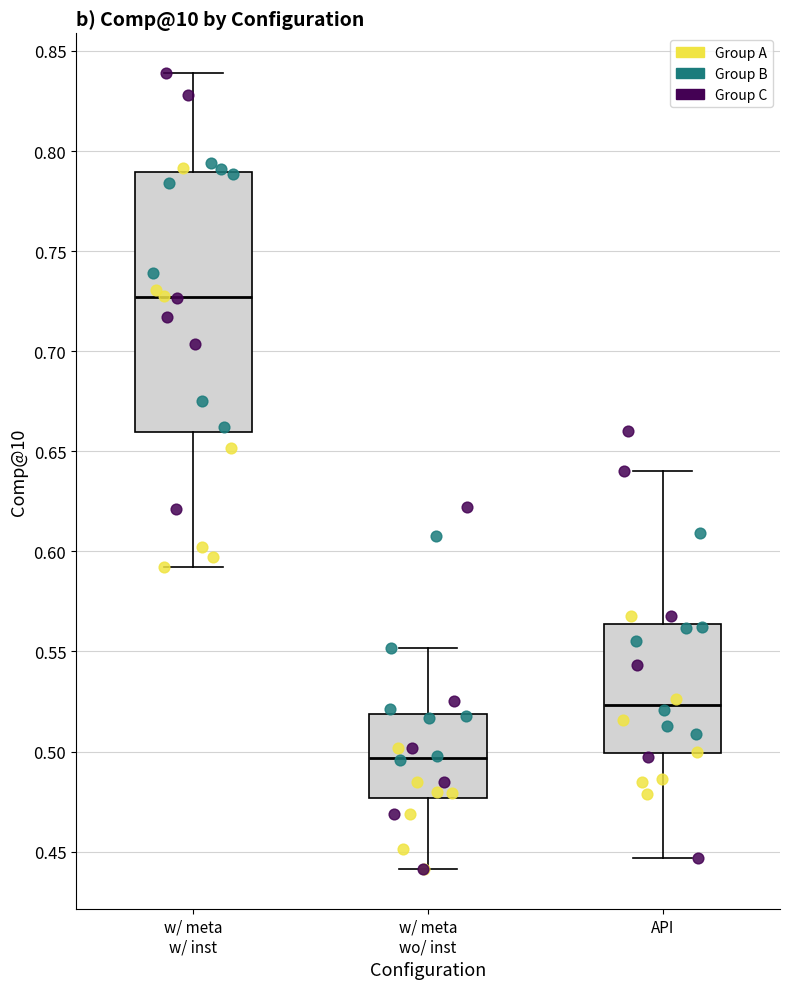

Reading left to right, transcribe this box plot: for each box, give where its median line is, the range the box spans, and where its two whiskers end, as read against the y-axis. The values are not printed on the chart, so give them approximately, as read against the axis.

w/ meta w/ inst: median 0.725, box 0.660 to 0.790, whiskers 0.590 to 0.840
w/ meta wo/ inst: median 0.495, box 0.475 to 0.520, whiskers 0.440 to 0.550
API: median 0.525, box 0.500 to 0.565, whiskers 0.445 to 0.640